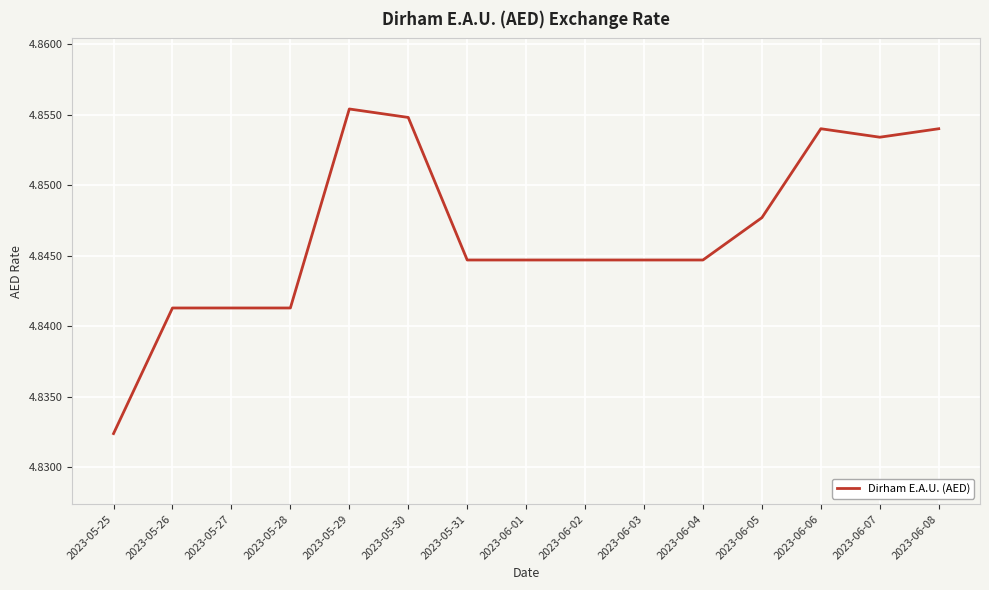

True or false: the data shows 1.7 at 2023-05-27.

False